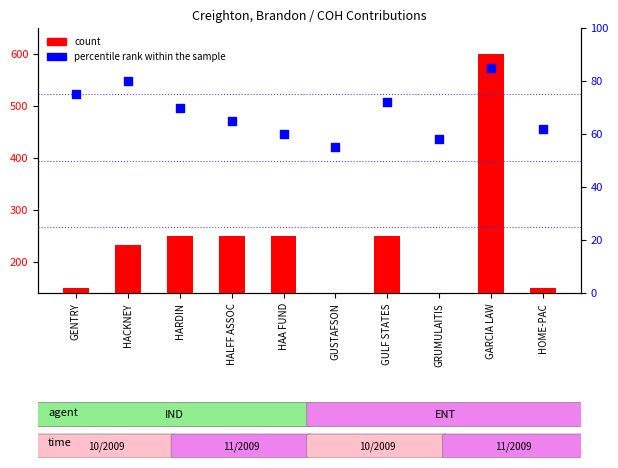

At which category is the sum across all series the highest?

GARCIA LAW